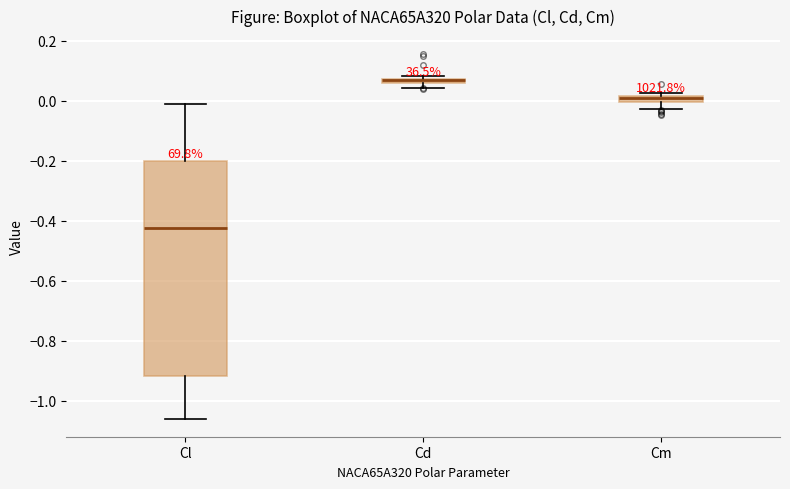

Which box is the tallest, from its lower edge to its upper edge?

Cl